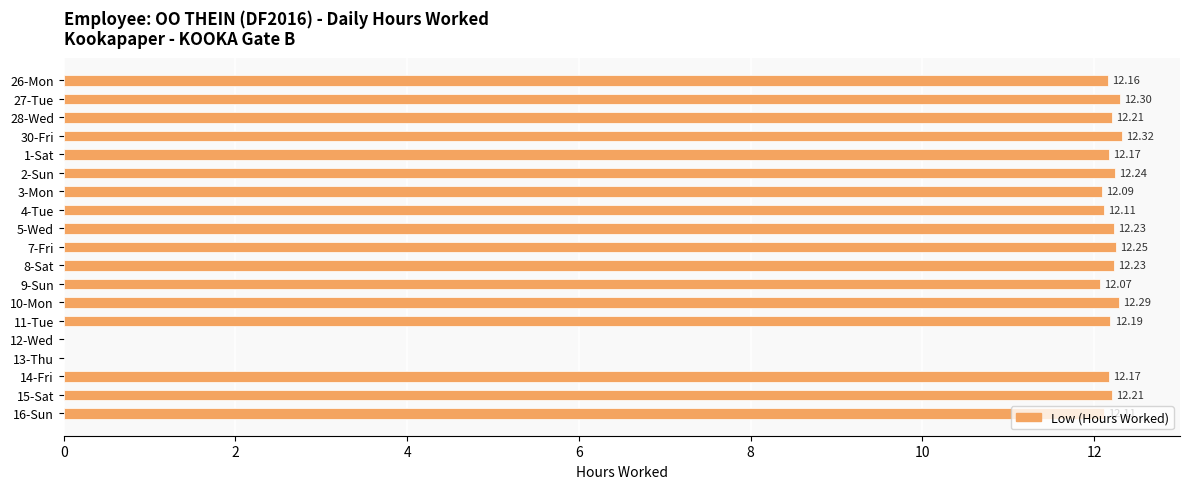

Approximately how many times larger is the value at 16-Sun compared to 27-Tue?

1.0